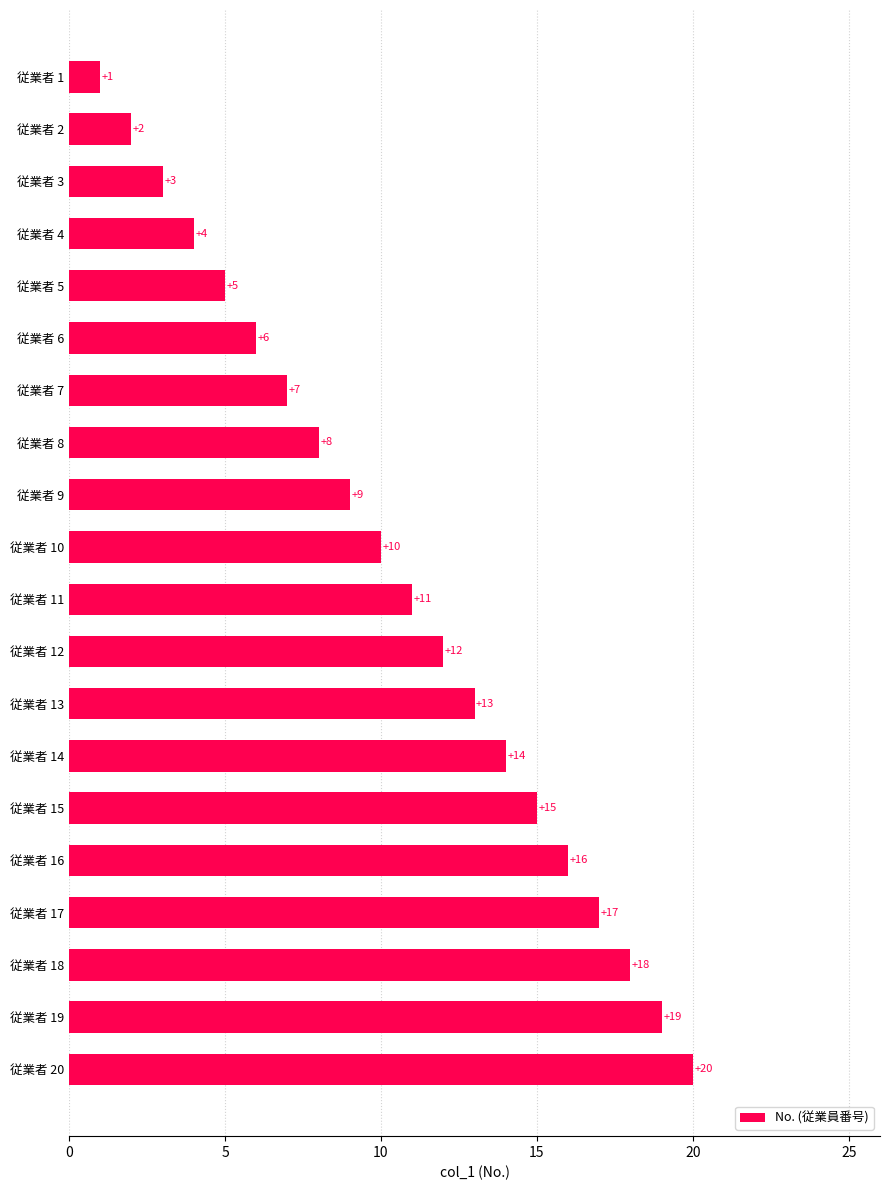

Reading top to bottom, transcribe all the data shown in this chart.

1	2	3	4	5	6	7	8	9	10	11	12	13	14	15	16	17	18	19	20